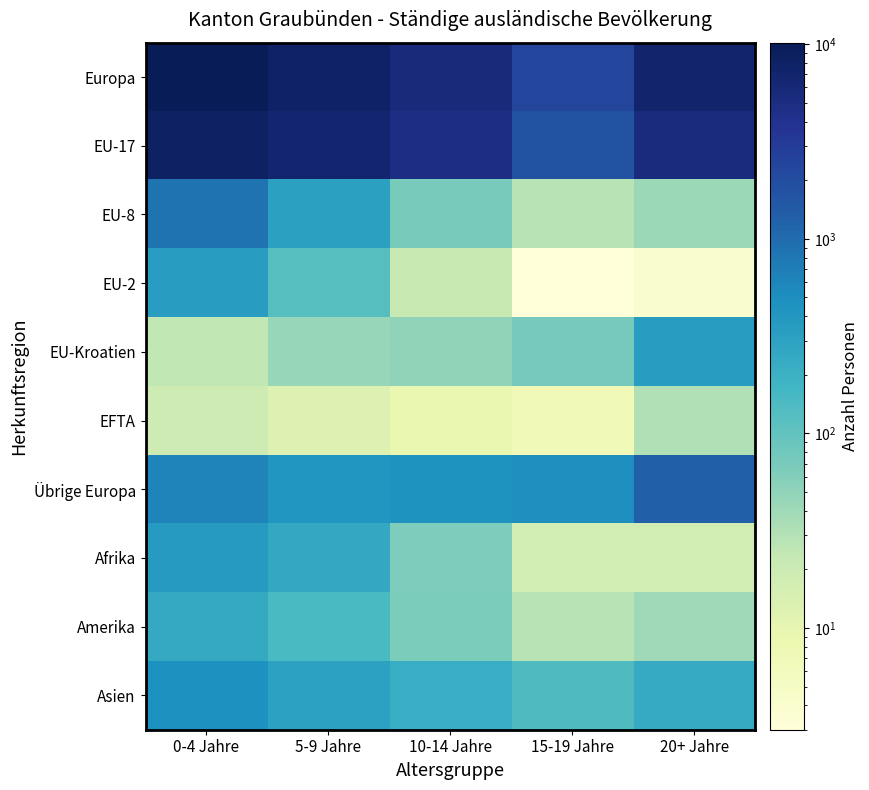

Rank the series by their maximum value, from highest to lowest.

Europa, EU-17, Übrige Europa, EU-8, Asien, Afrika, EU-2, EU-Kroatien, Amerika, EFTA